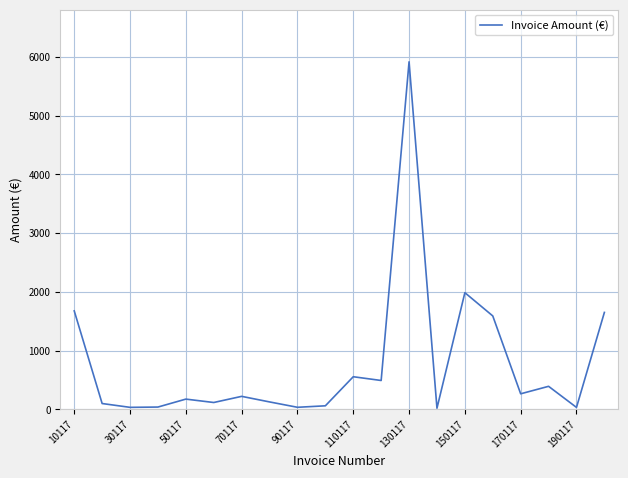

Does the chart display data point markers on the line(s)?

No